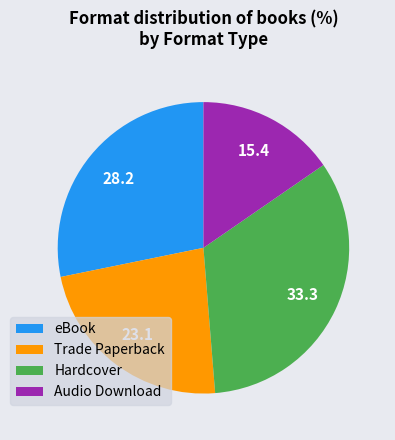

Combined, do eBook and Trade Paperback account for over 50%?

Yes